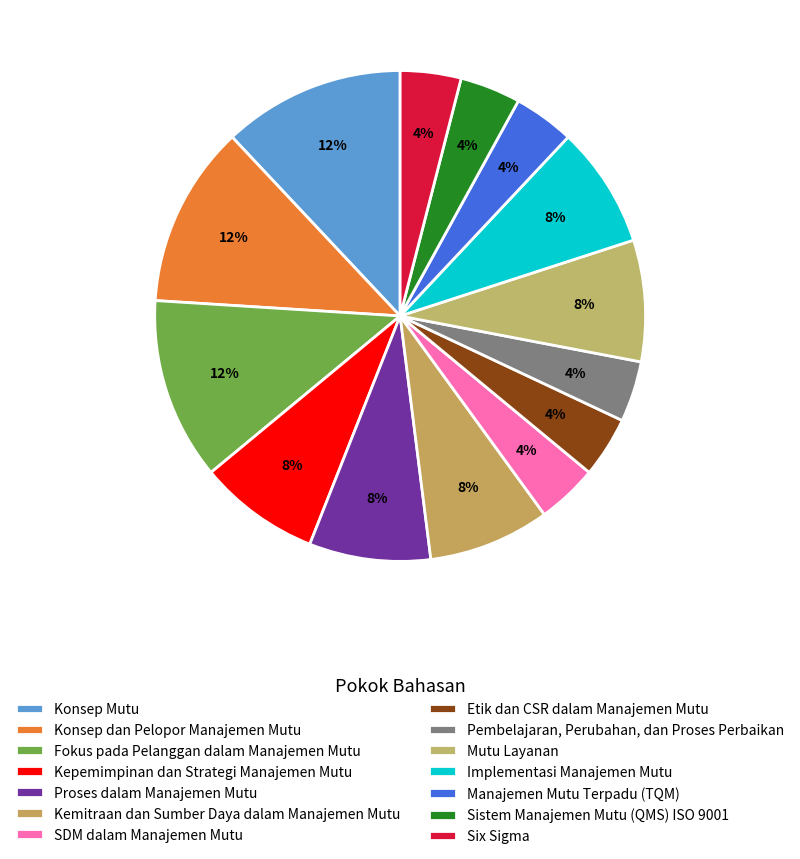

Between Konsep Mutu and Etik dan CSR dalam Manajemen Mutu, which is larger?

Konsep Mutu